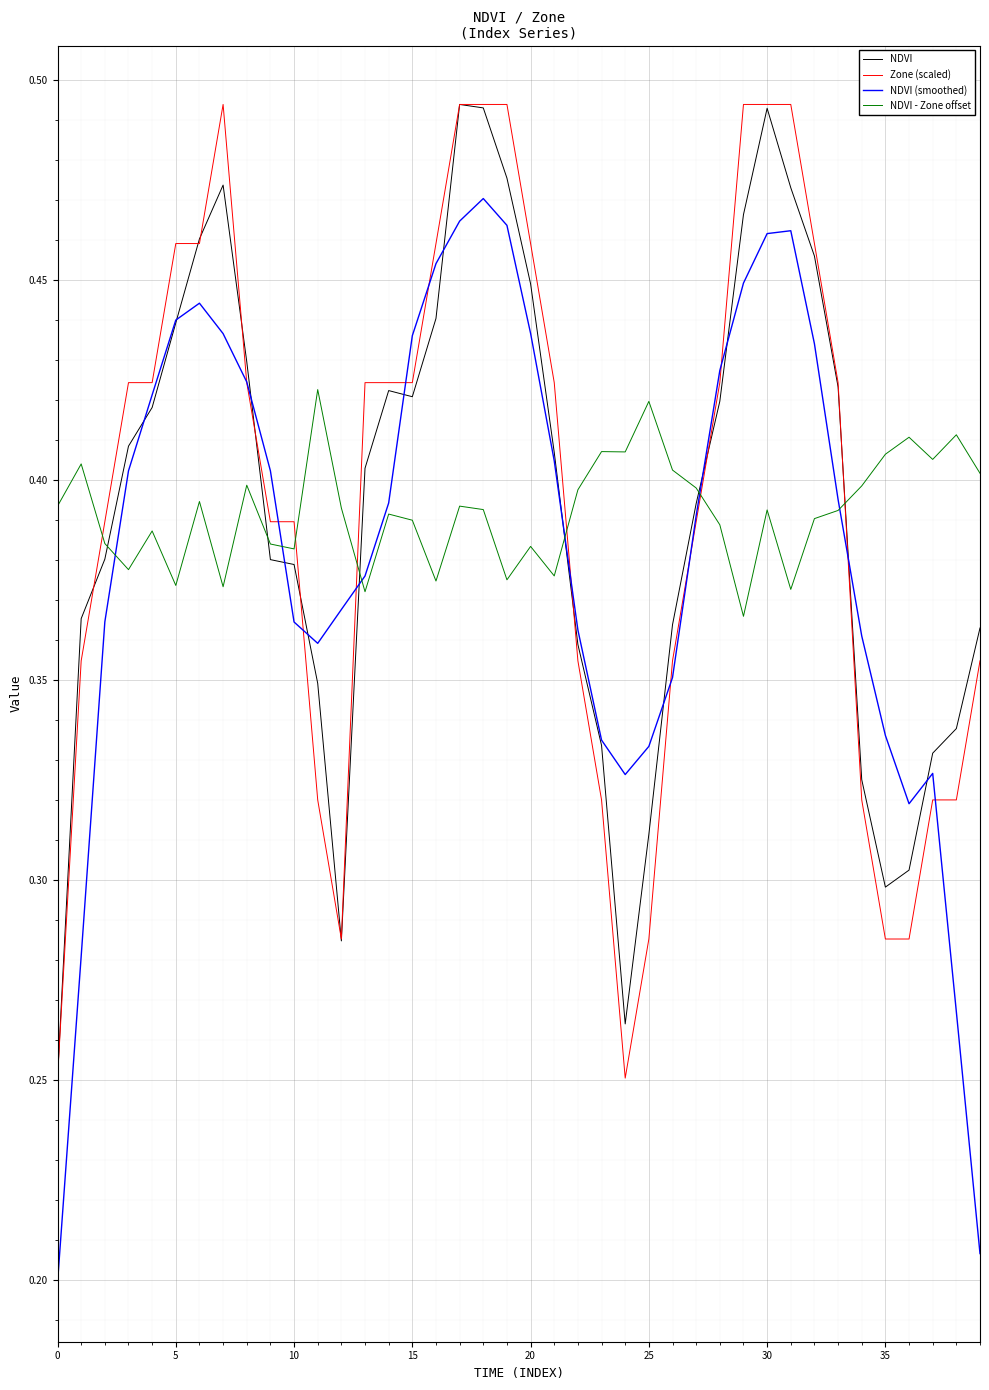

Is this an area chart (filled region under the line)?

No